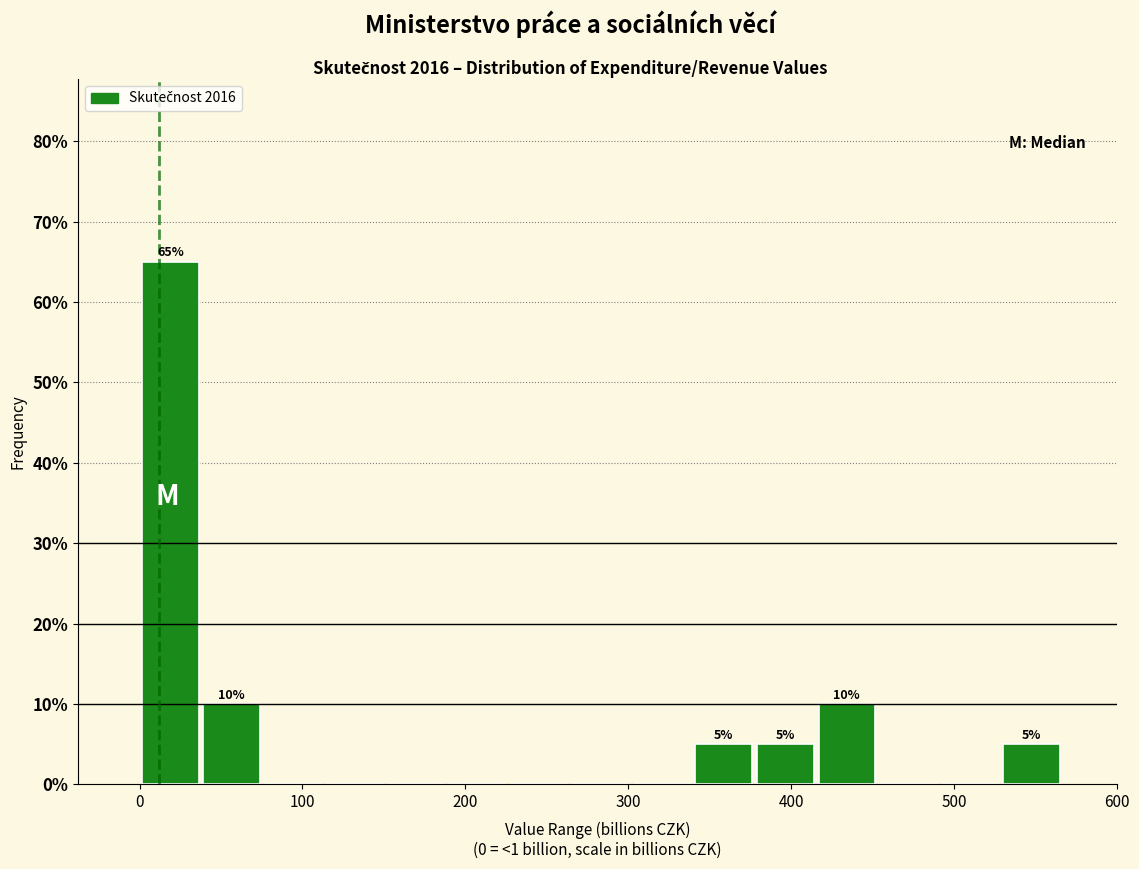

Around what value on the x-axis is the tallest bar? Give the approximate position of its centre, as read against the axis.

20